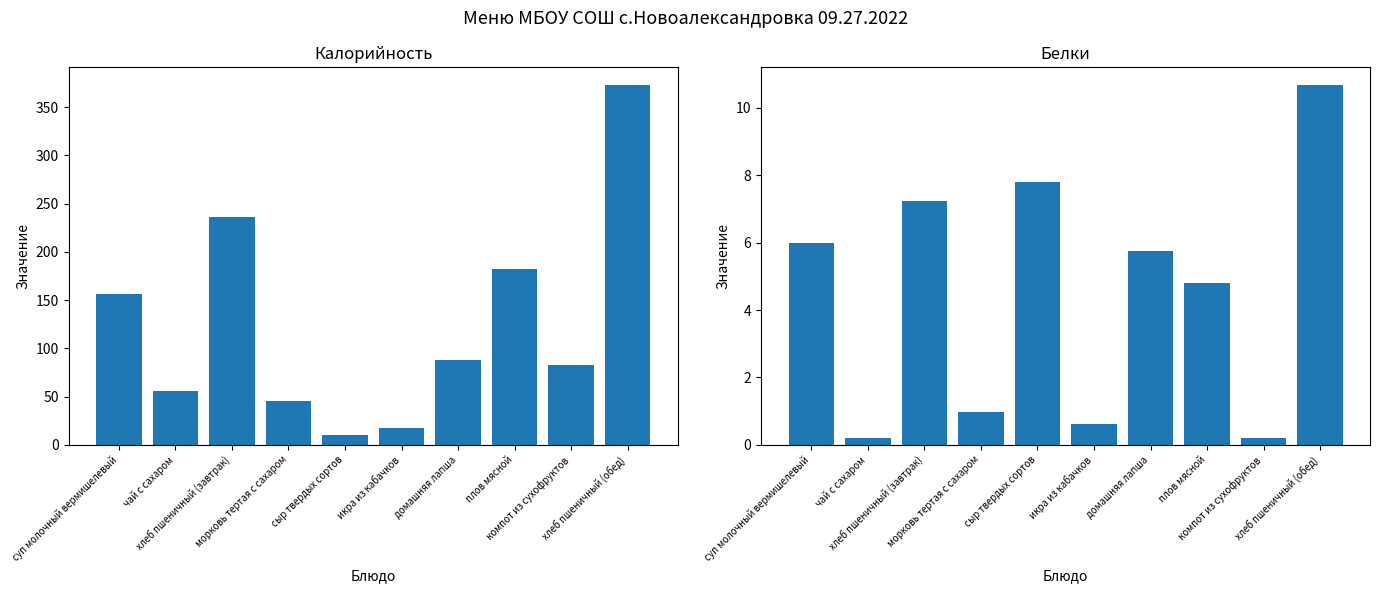

What is the minimum value shown in the chart?

0.2